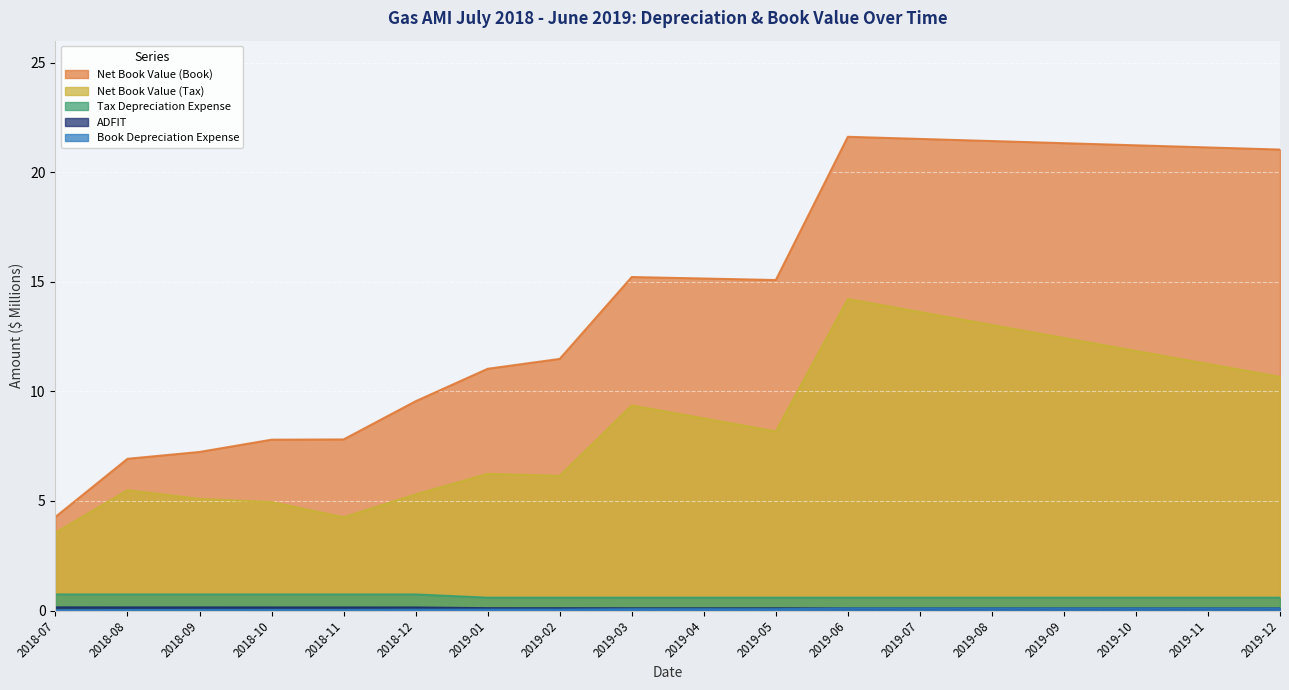

True or false: ADFIT has a value of 0.3 at 2018-09.

False